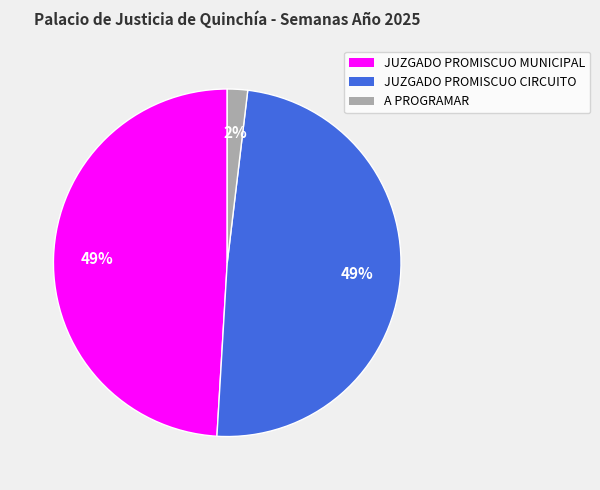

To the nearest percent, what is the difference between the largest and smallest slice percentages?

47%